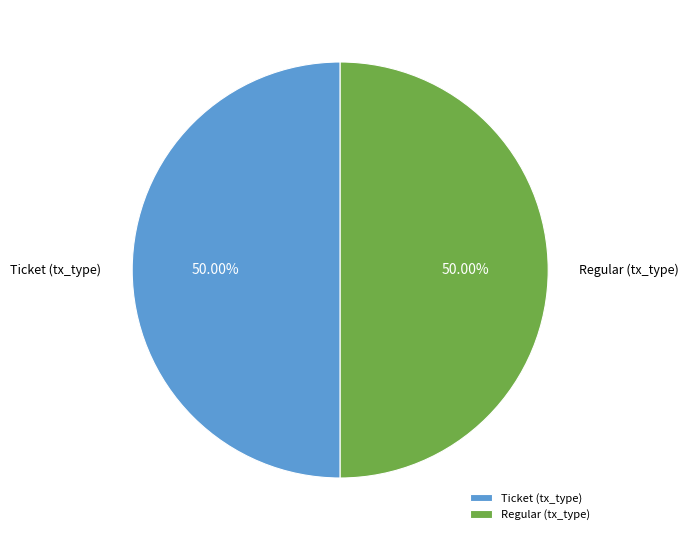

How many slices are in this pie chart?

2